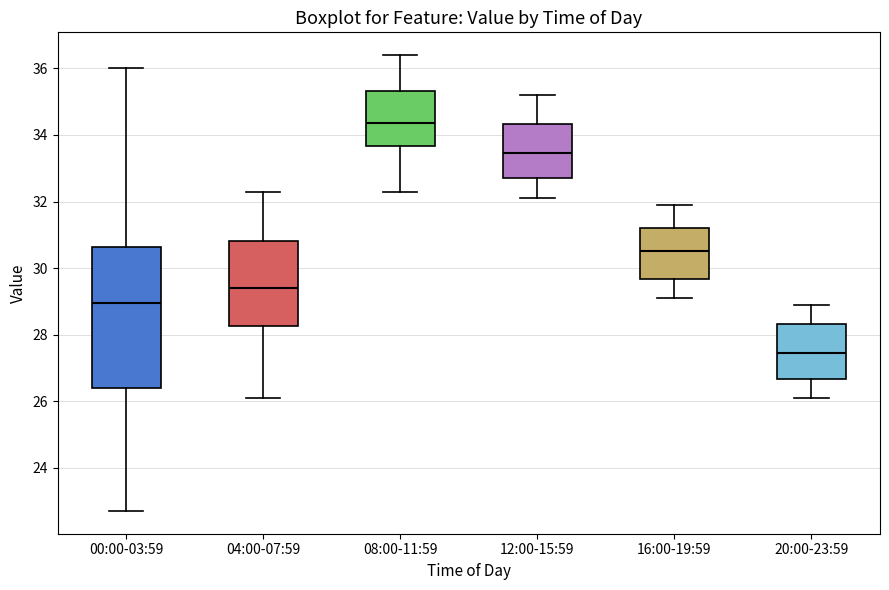

Which box's median line is the highest?

08:00-11:59